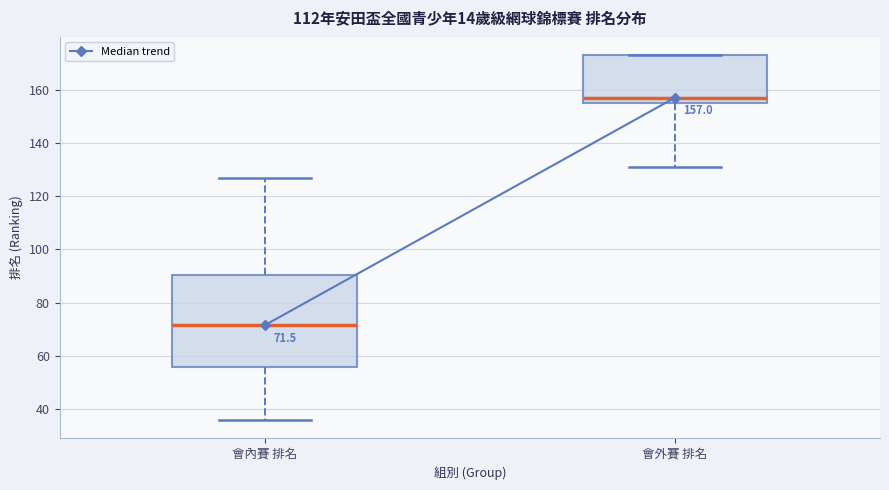

Which box's median line is the lowest?

會內賽 排名